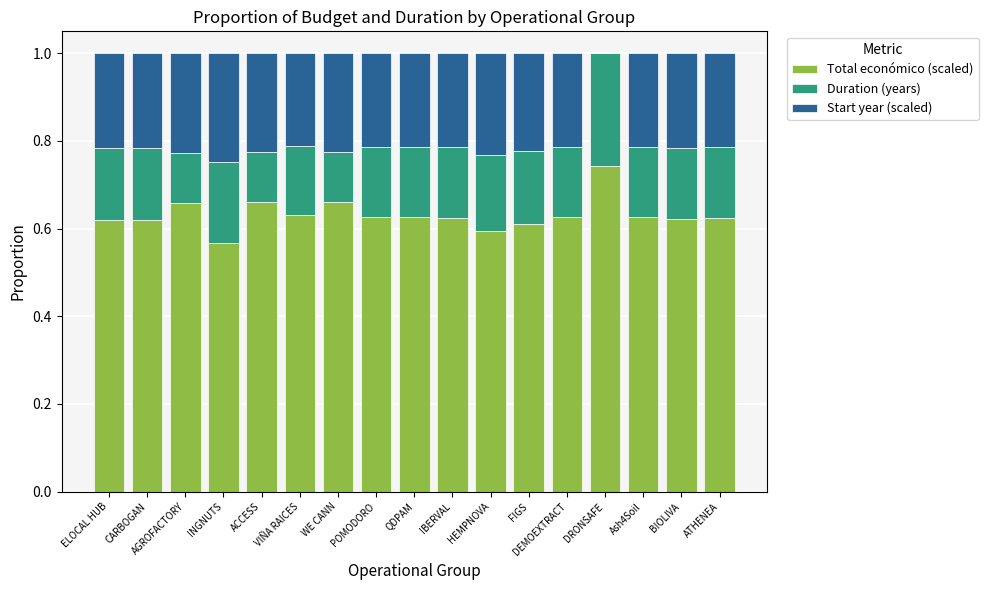

What is the sum of all Total económico (scaled) values?

10.7